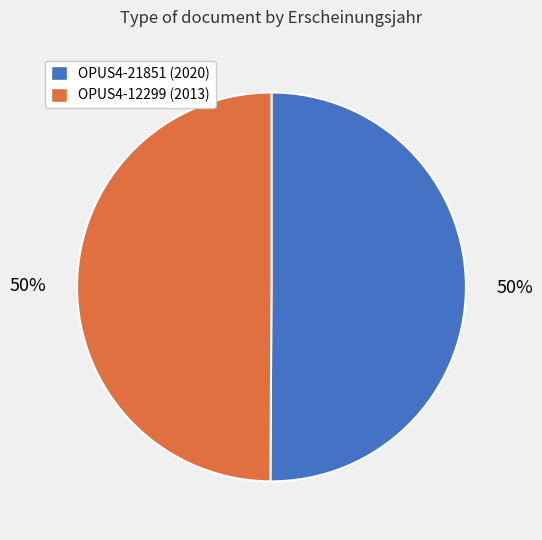

Is the sum of OPUS4-12299 (2013) and OPUS4-21851 (2020) greater than half?

Yes